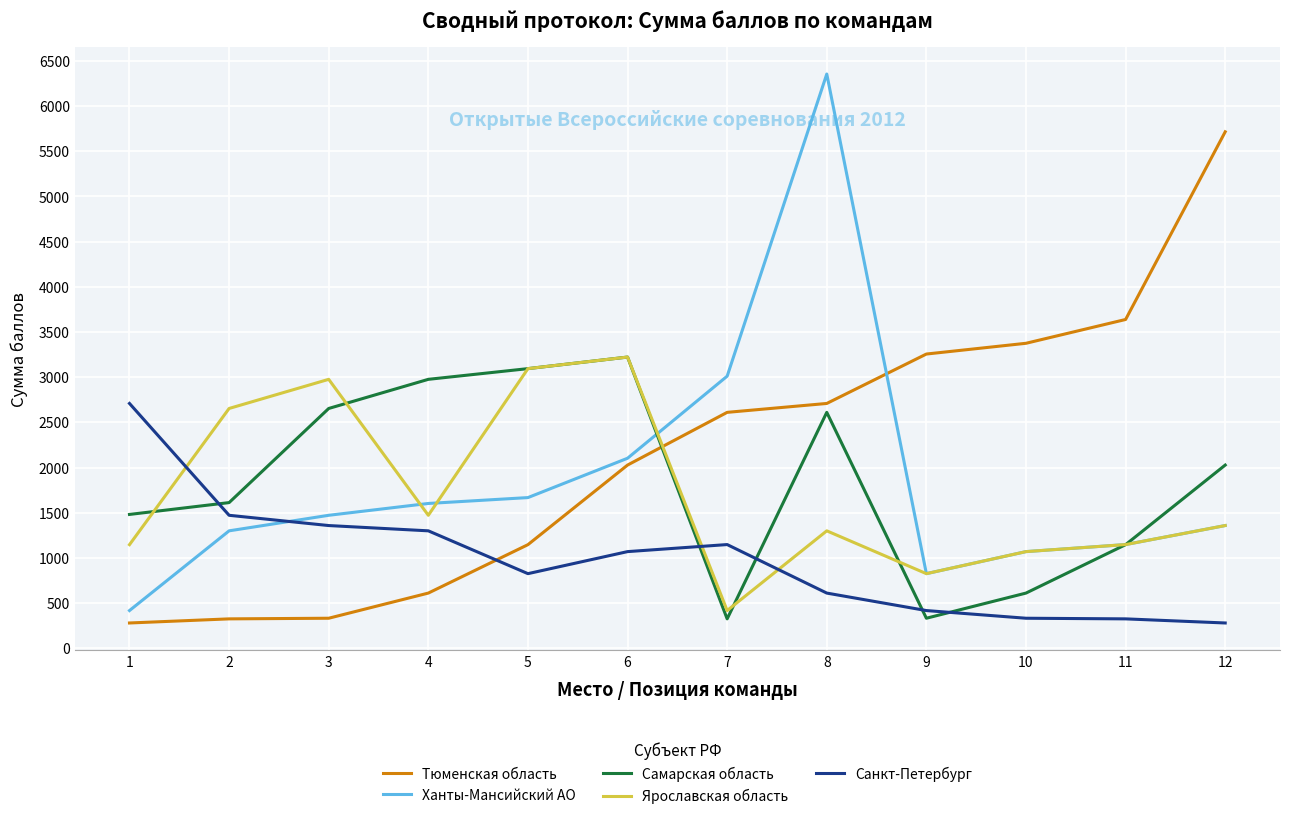

True or false: Ханты-Мансийский АО has a value of 2102.5 at 6.

True